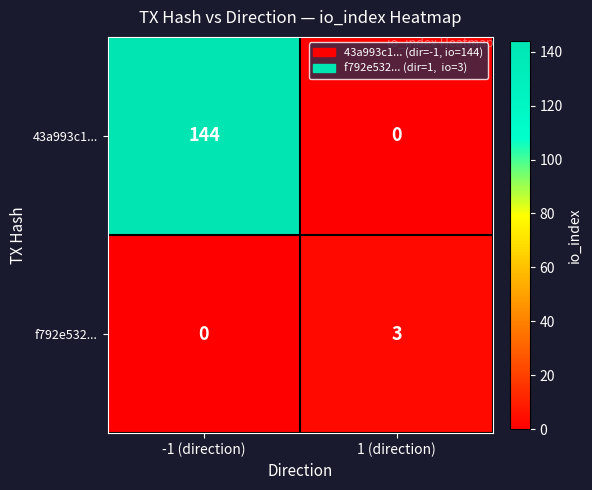

Which series has the largest range (max minus min)?

43a993c1...